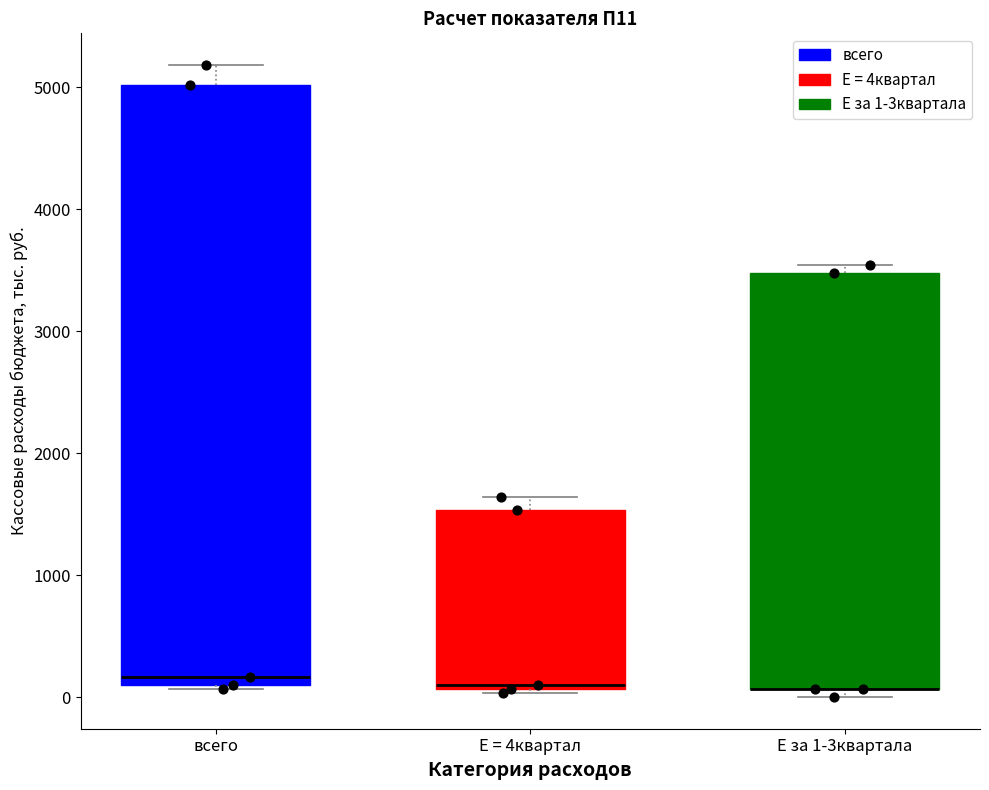

Comparing the boxes themselves (not the whiskers), which one is the tallest?

всего